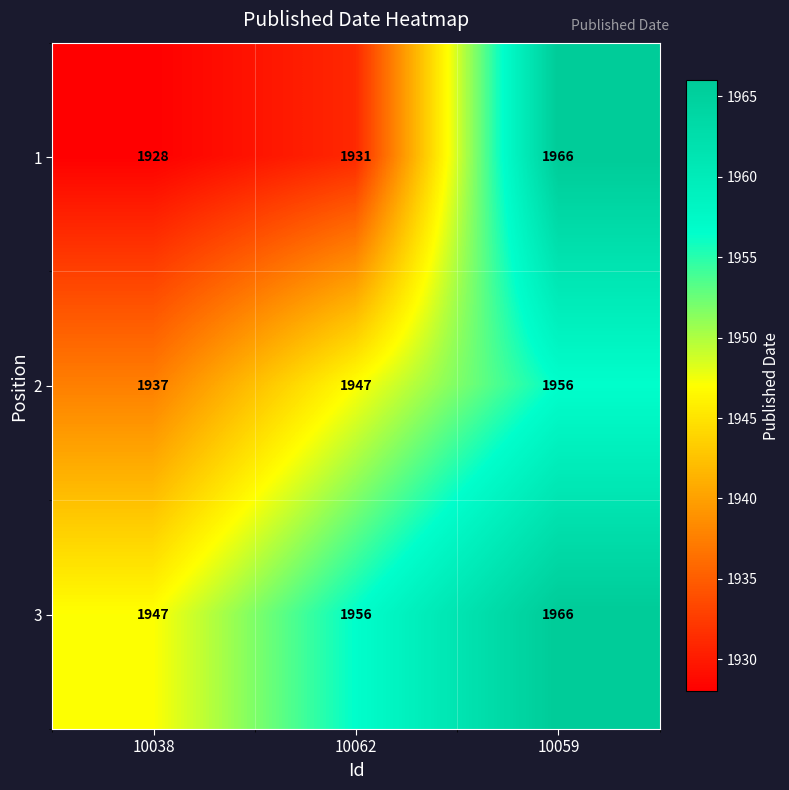

Reading left to right, extract all data points from this chart.

1: 1928	1931	1966
2: 1937	1947	1956
3: 1947	1956	1966